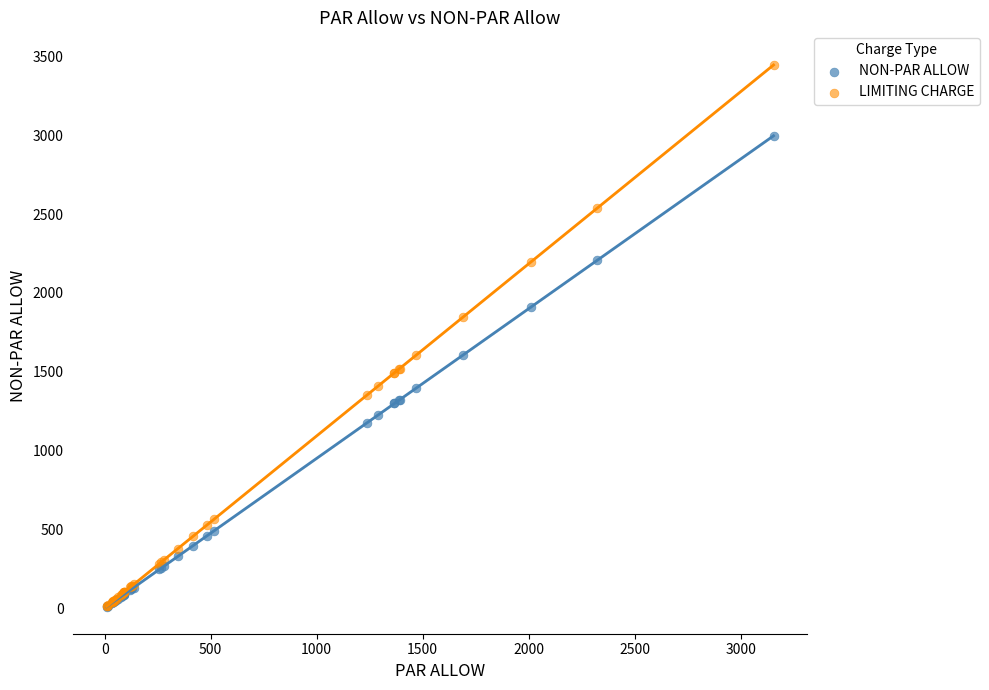

Which series reaches the maximum Y coordinate?

LIMITING CHARGE